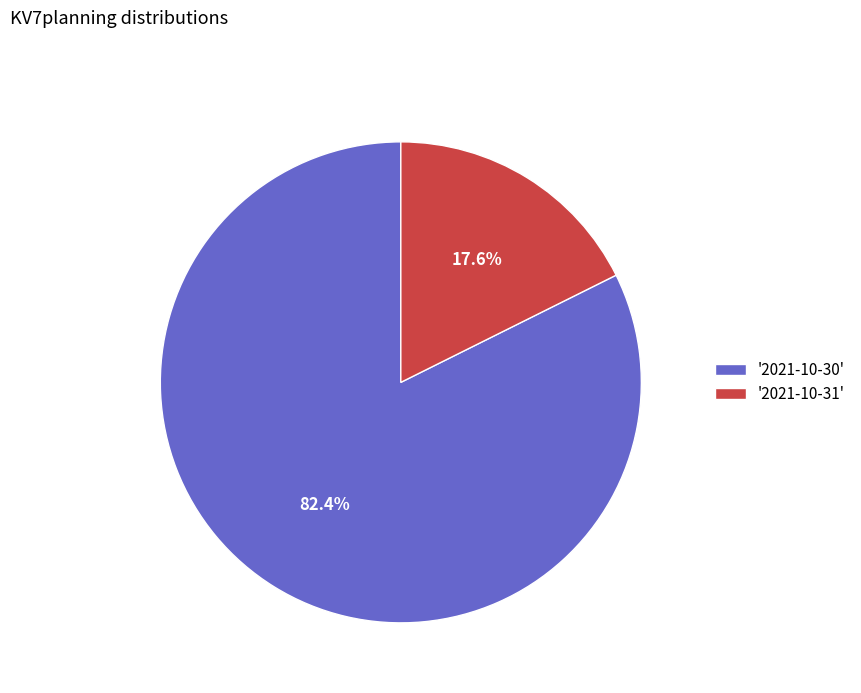

What is the largest slice in the pie chart?

'2021-10-30'